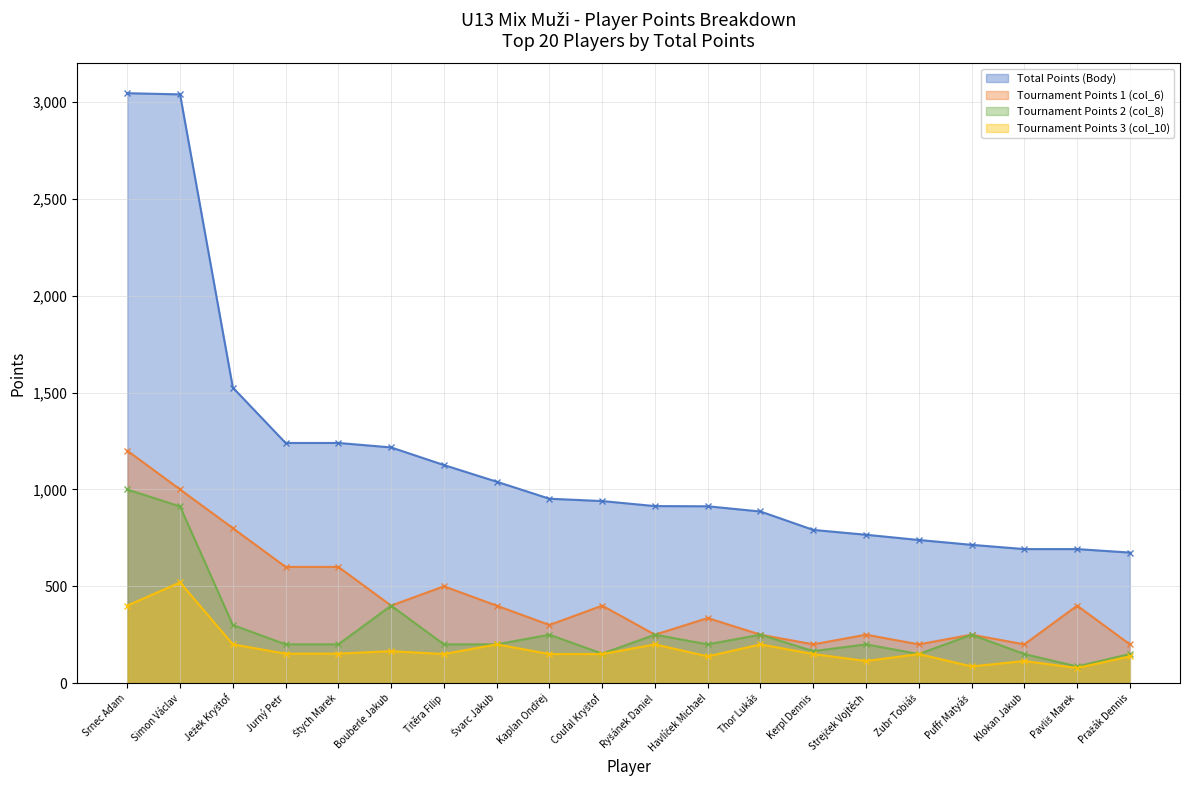

How many categories are shown in the chart?

20